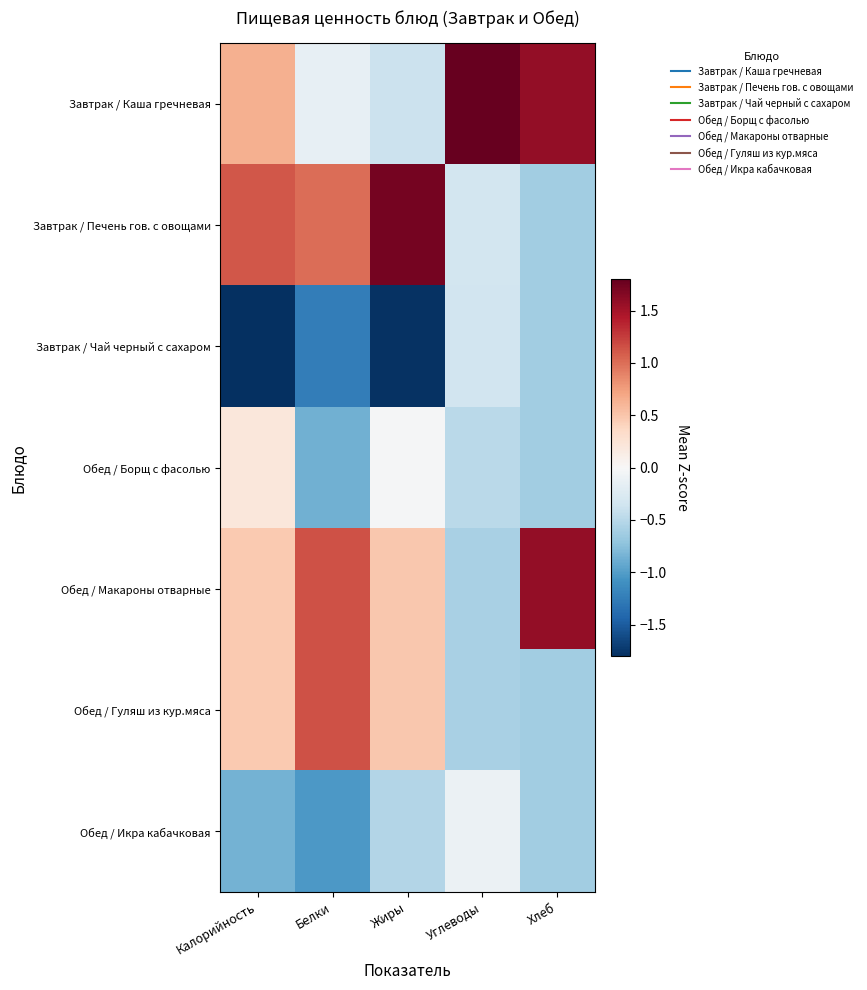

List the series in order of their peak value, highest first.

Завтрак / Каша гречневая, Завтрак / Печень гов. с овощами, Обед / Макароны отварные, Обед / Гуляш из кур.мяса, Обед / Борщ с фасолью, Обед / Икра кабачковая, Завтрак / Чай черный с сахаром